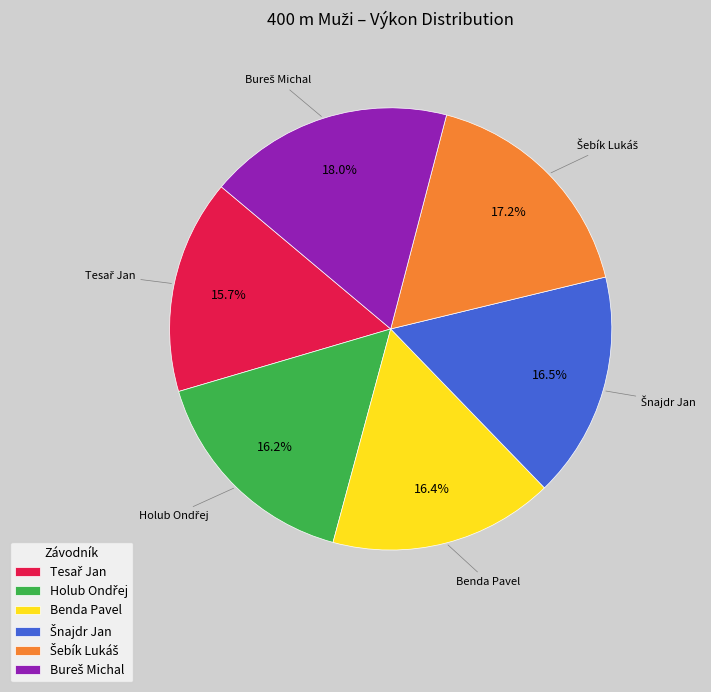

Does Benda Pavel represent more than half of the total?

No